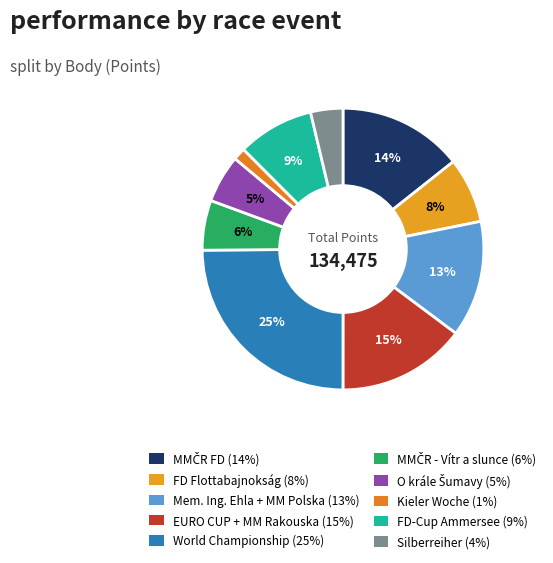

How many slices are in this pie chart?

10